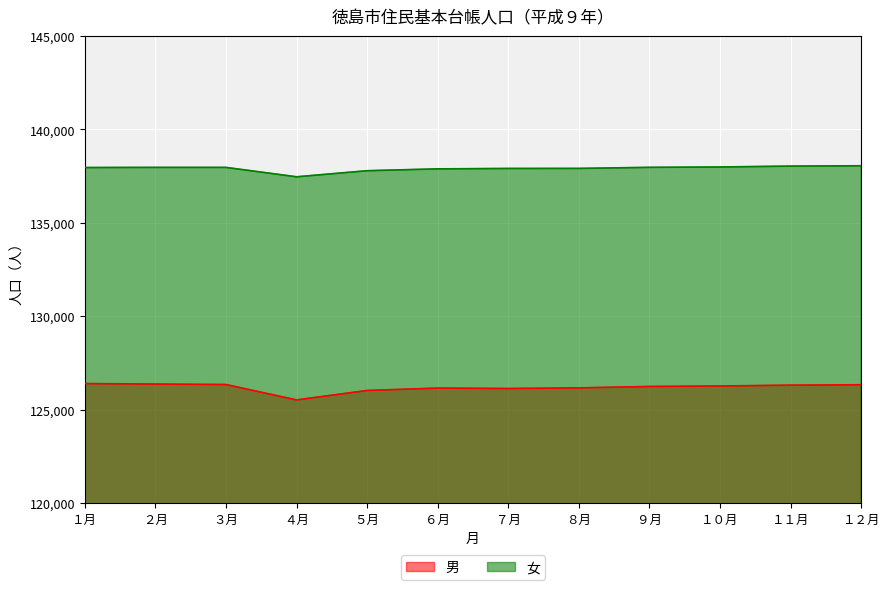

What is the spread (max minus min) of values at ８月?

11752